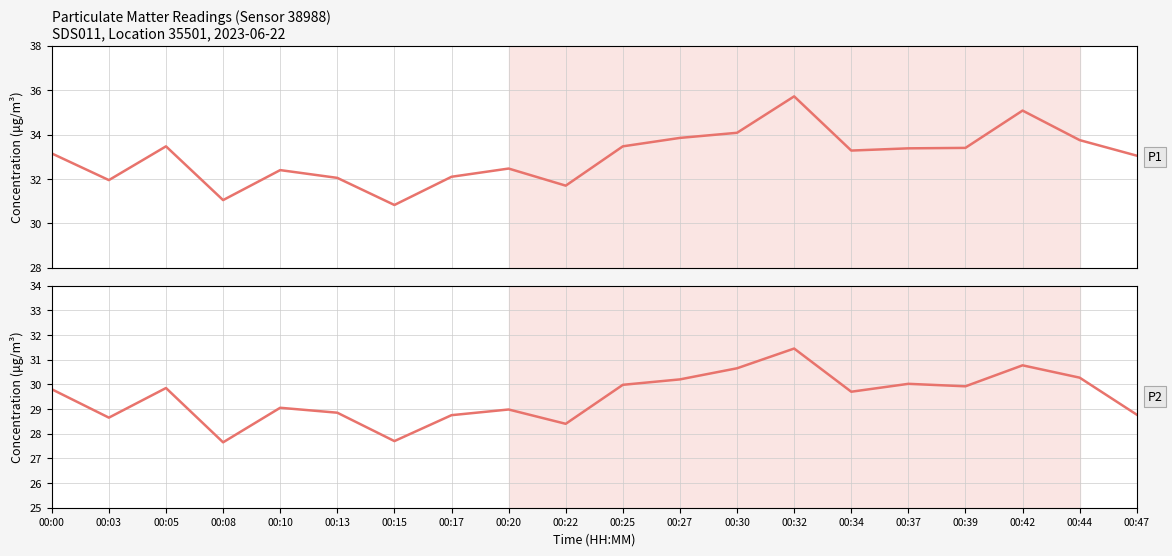

Which category has the highest value in the P2 series?

00:32